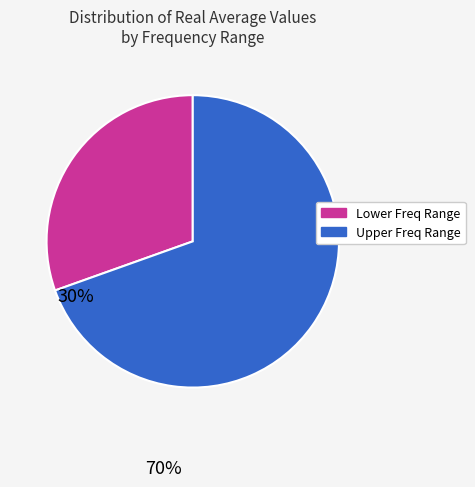

Does any single category account for the majority?

Yes